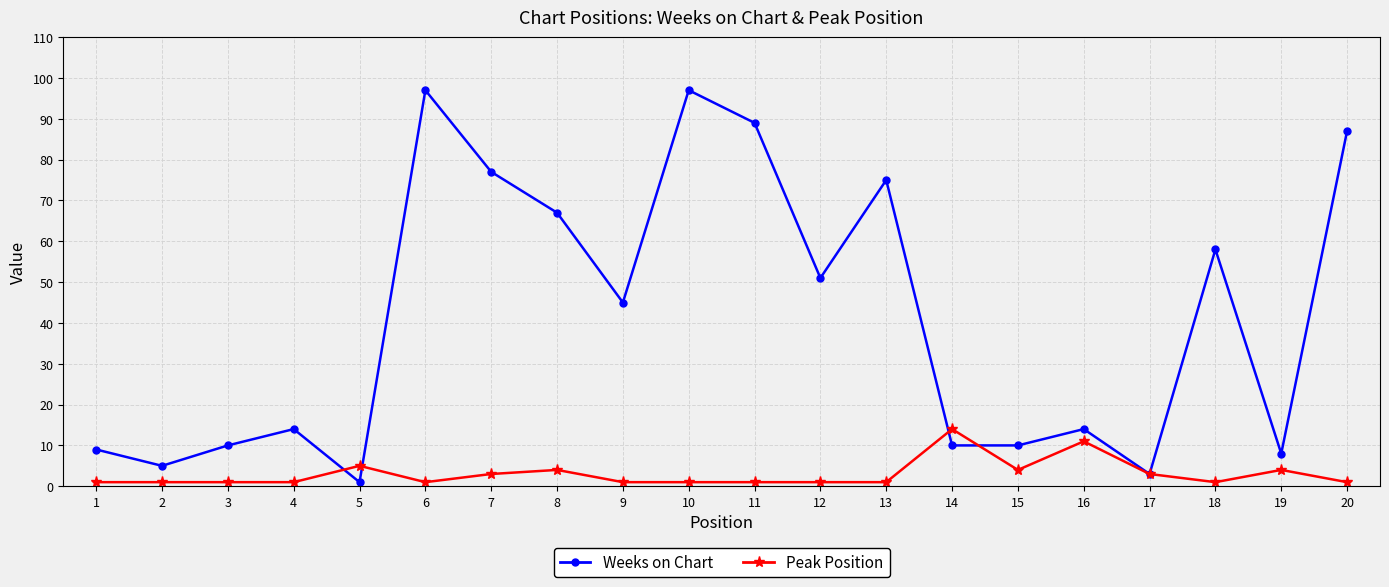

Which series has the widest spread of values?

Weeks on Chart